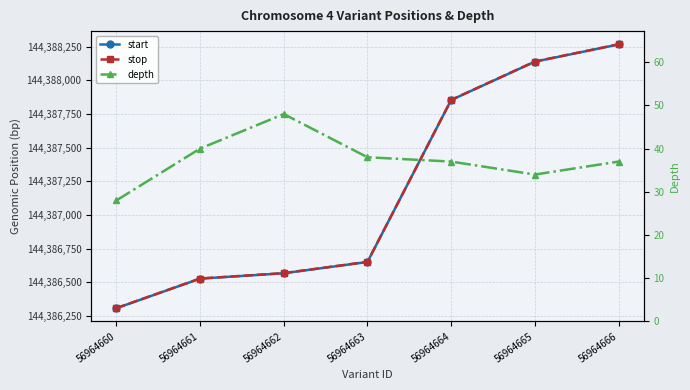

True or false: stop and depth cross at least once.

False